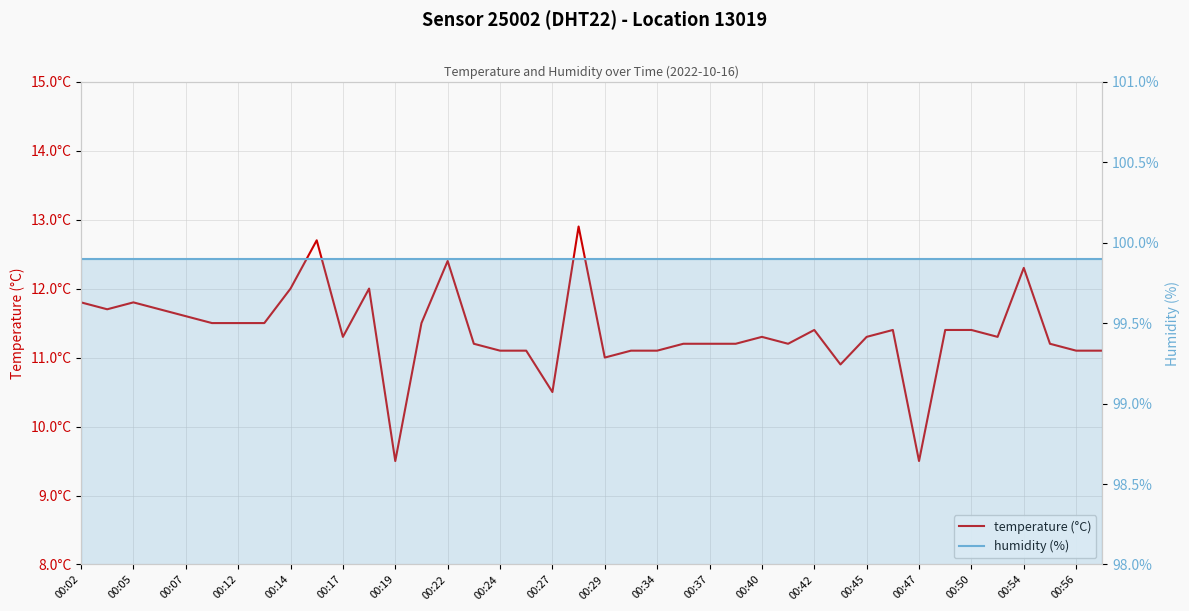

Where is humidity (%) nearest to the value 99?

00:02